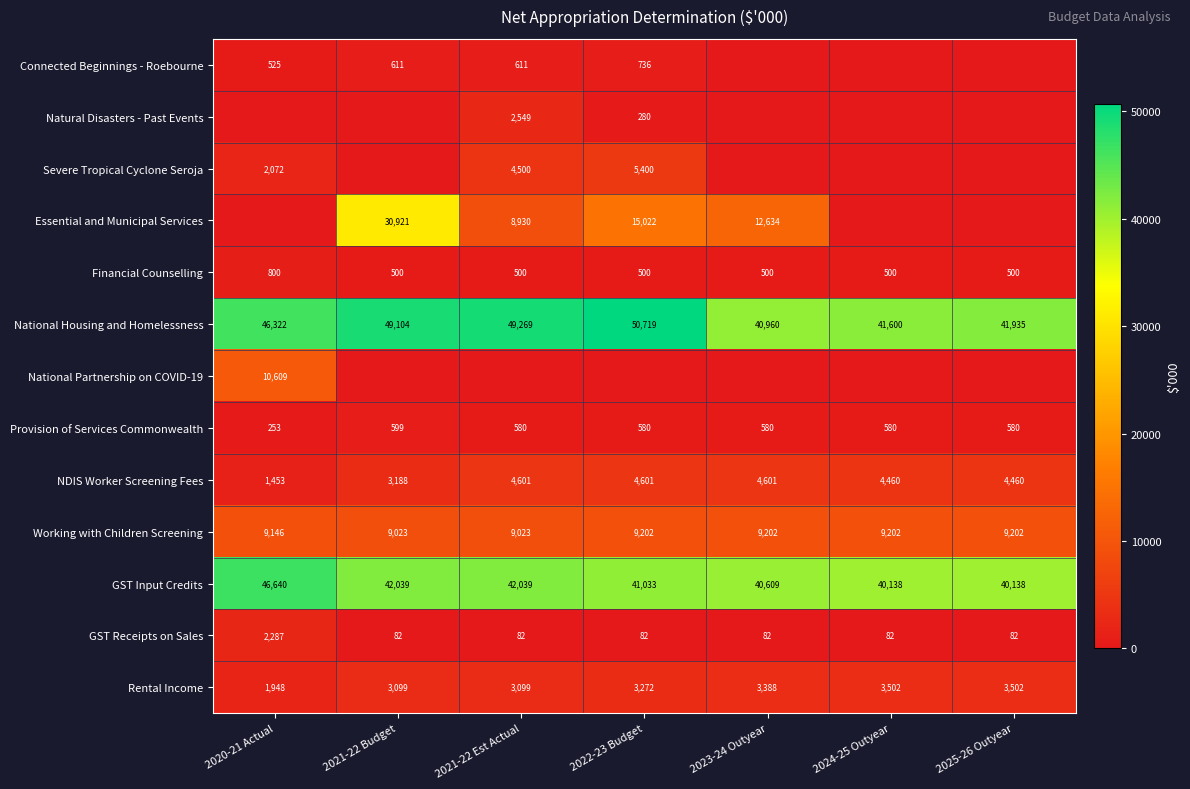

What is the total value across all series at 2024-25 Outyear?

100064